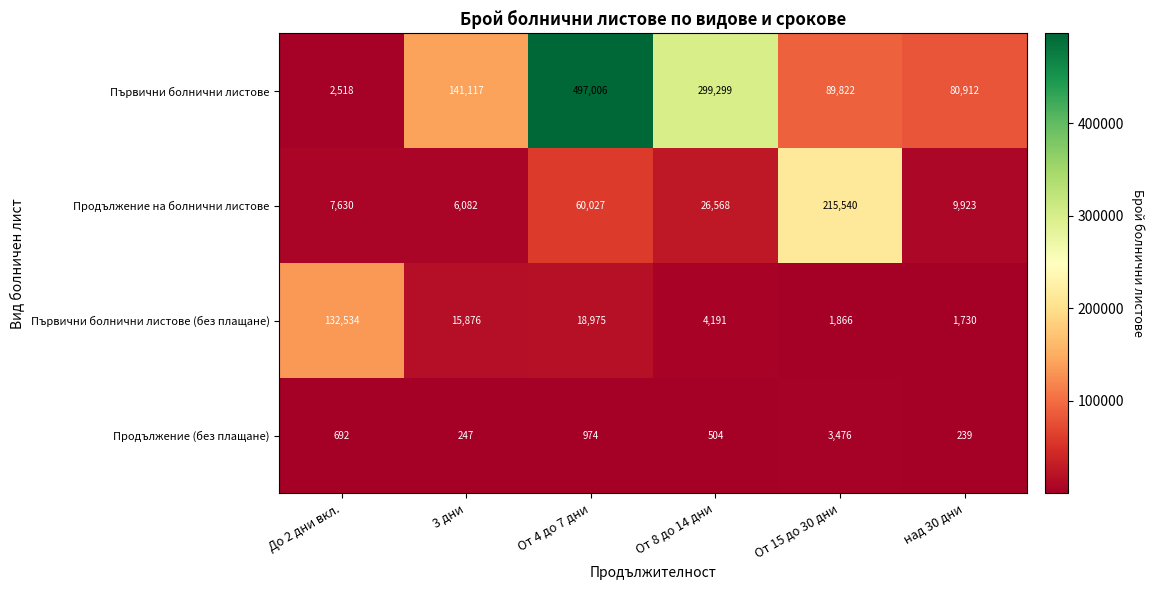

True or false: Първични болнични листове has a value of 497006 at От 4 до 7 дни.

True